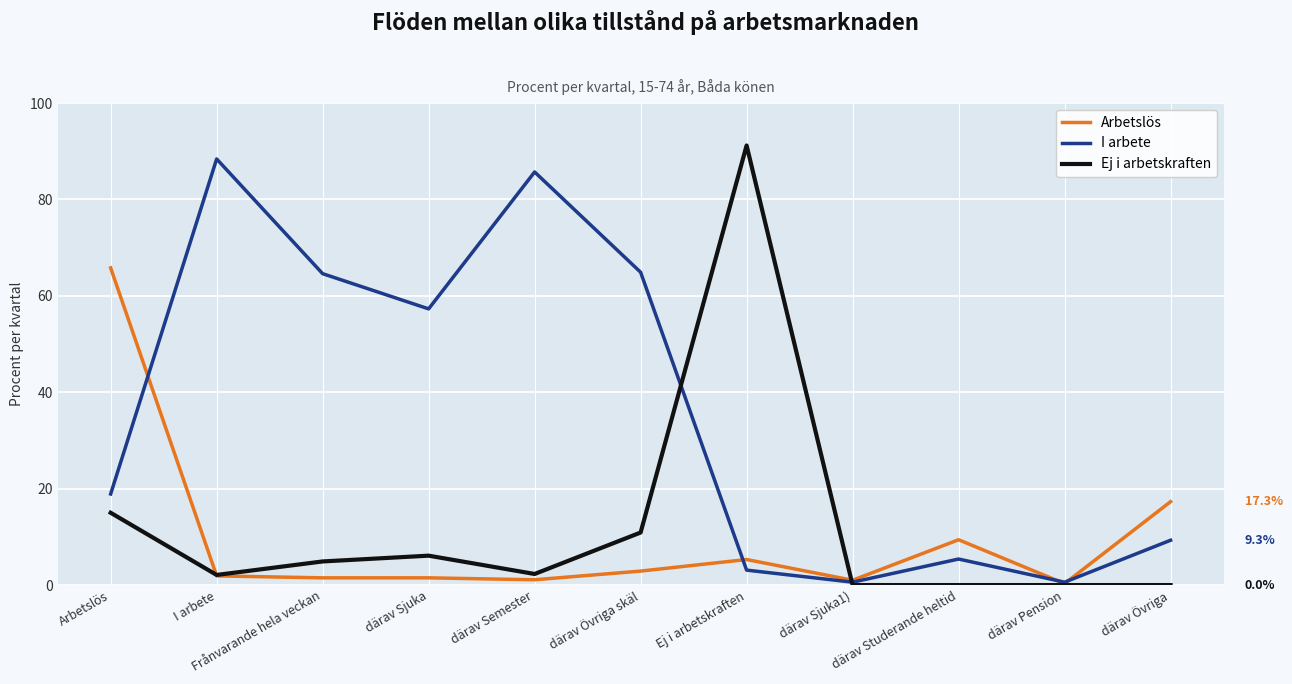

At how many categories does at least one series exceed 40?

7